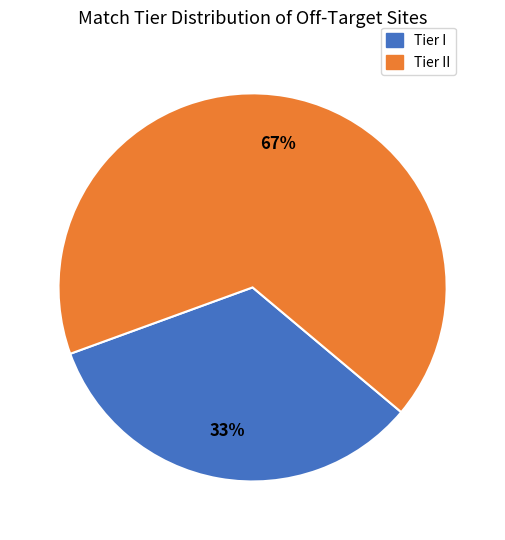

To the nearest percent, what is the average slice percentage?

50%